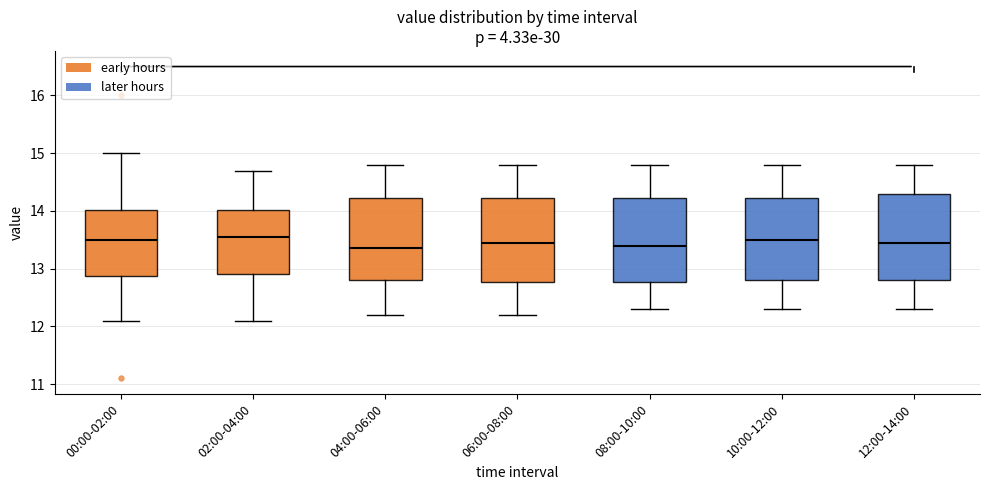

Reading left to right, read every box against the y-axis: the position of its median line, the range the box covers, and the ends of its whiskers. The values are not printed on the chart, so give them approximately, as read against the axis.

00:00-02:00: median 13.5, box 12.9 to 14.0, whiskers 12.1 to 15.0
02:00-04:00: median 13.6, box 12.9 to 14.0, whiskers 12.1 to 14.7
04:00-06:00: median 13.4, box 12.8 to 14.2, whiskers 12.2 to 14.8
06:00-08:00: median 13.5, box 12.8 to 14.2, whiskers 12.2 to 14.8
08:00-10:00: median 13.4, box 12.8 to 14.2, whiskers 12.3 to 14.8
10:00-12:00: median 13.5, box 12.8 to 14.2, whiskers 12.3 to 14.8
12:00-14:00: median 13.5, box 12.8 to 14.3, whiskers 12.3 to 14.8